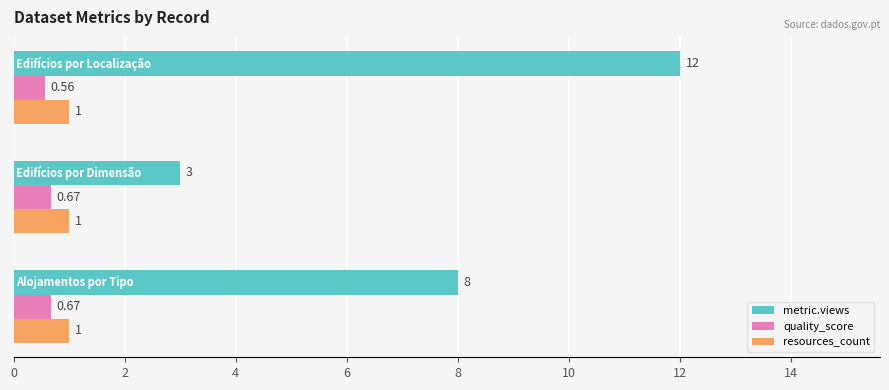

At how many categories does at least one series exceed 2?

3